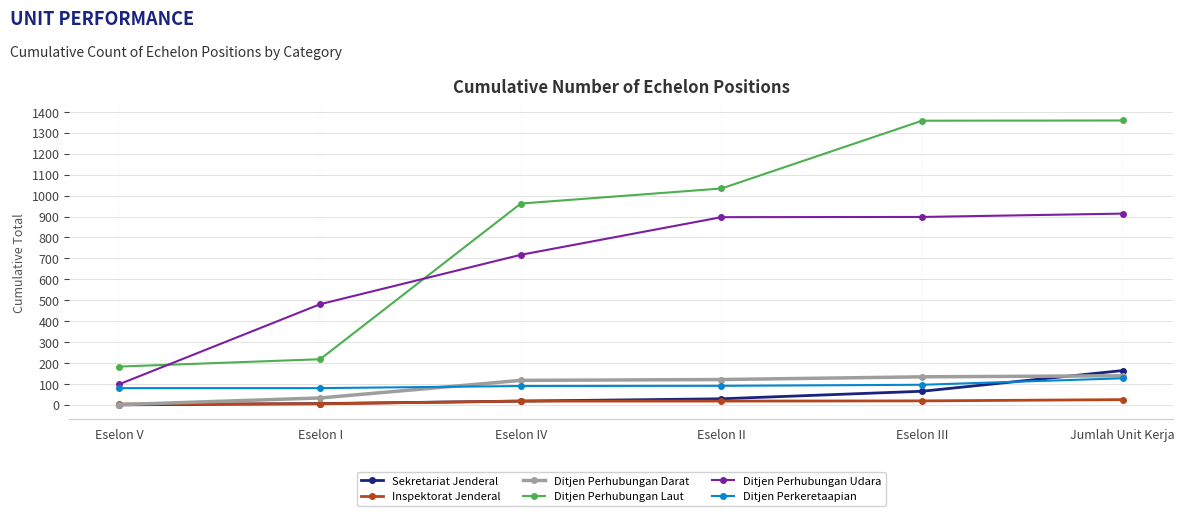

True or false: Ditjen Perhubungan Laut has more than 1 points higher than both neighbors.

False